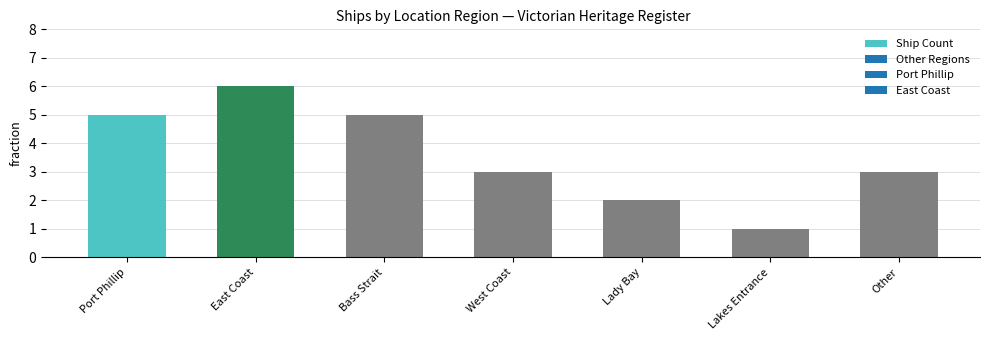

What is the maximum value shown in the chart?

6